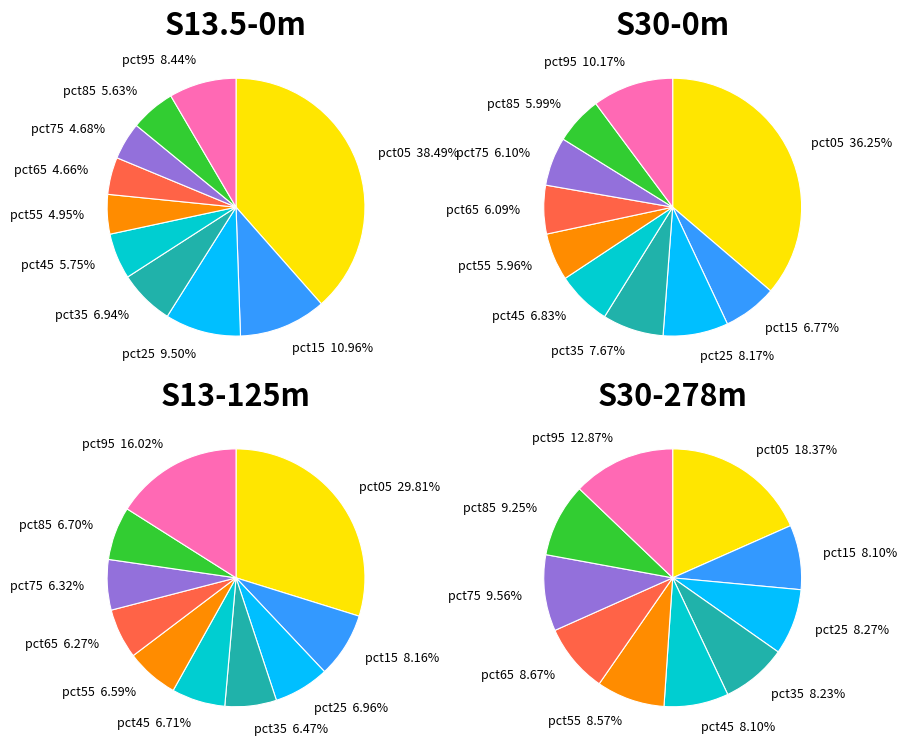

To the nearest percent, what portion does pct35 represent?

7%